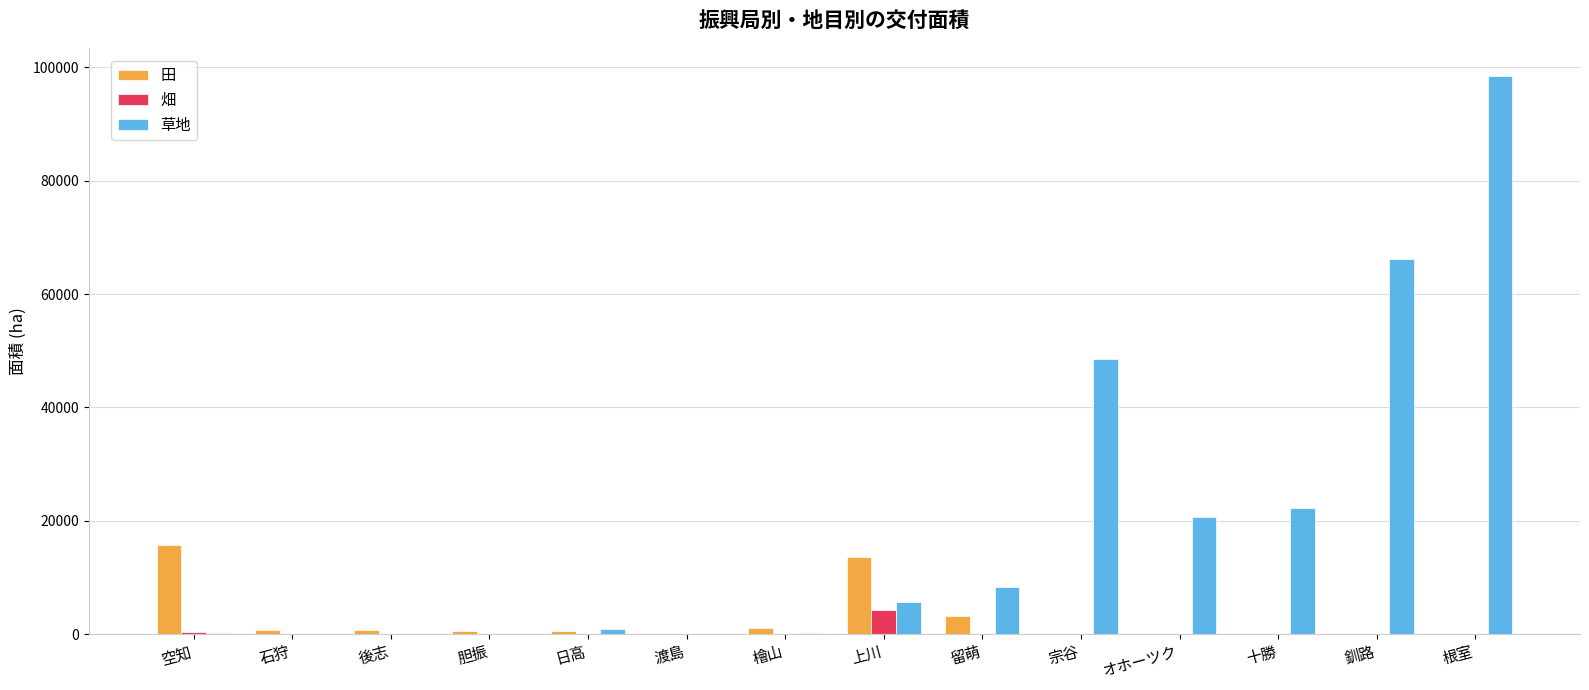

What is the sum of all 草地 values?

271398.4